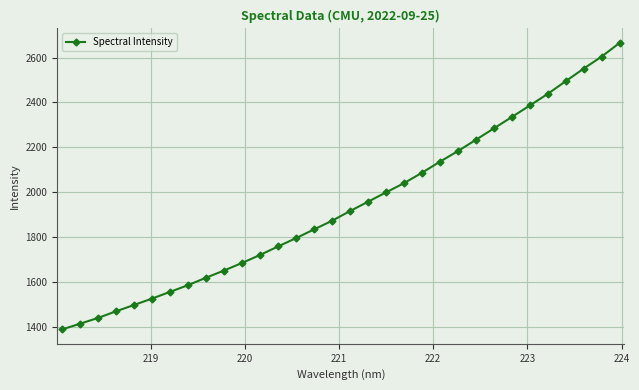

What is the value of the 16th point from the left?

1872.4